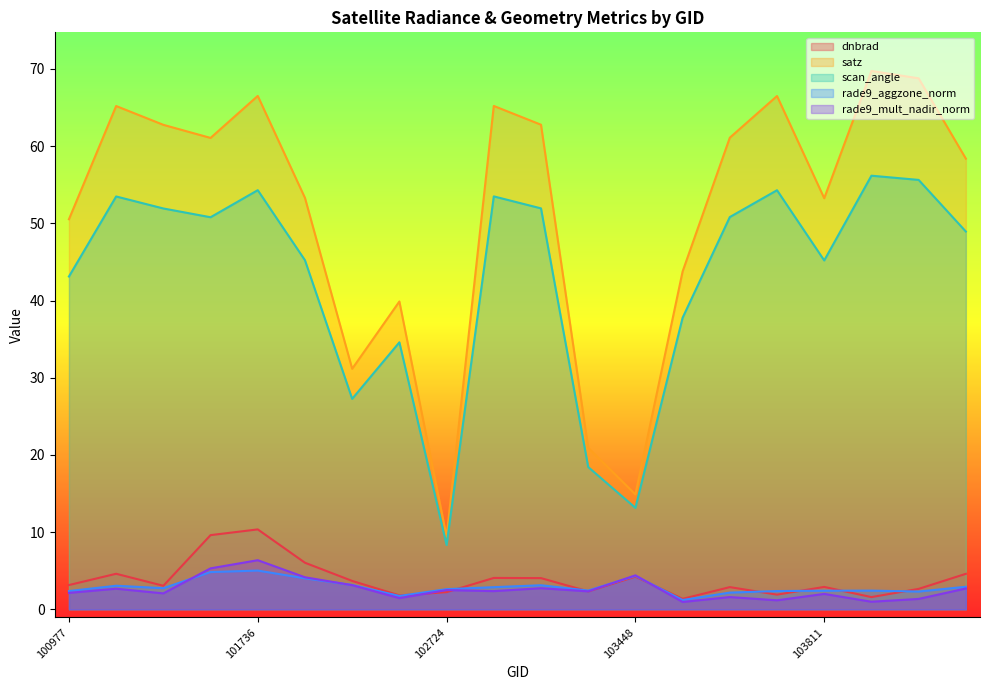

Which series has the largest range (max minus min)?

satz